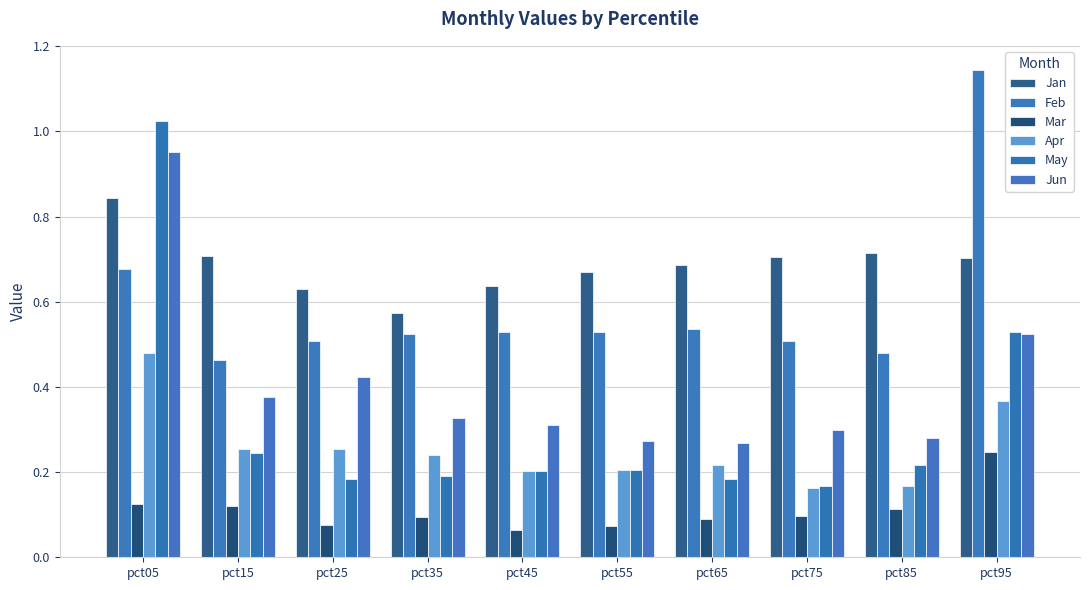

What is the sum of all May values?

3.1